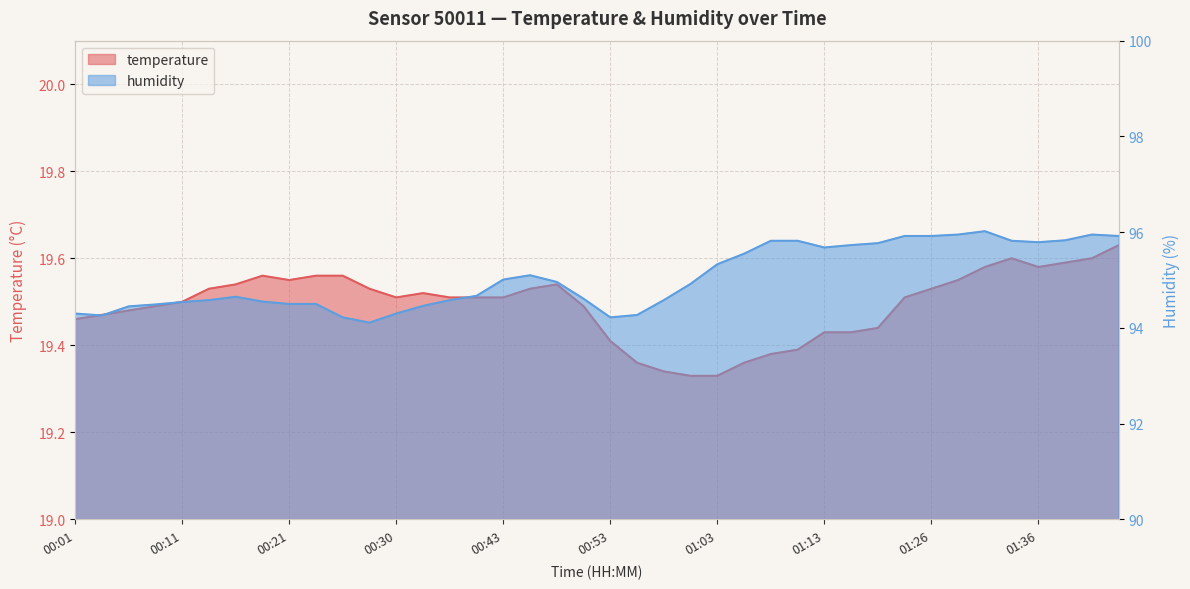

Which series has the largest total across all categories?

humidity